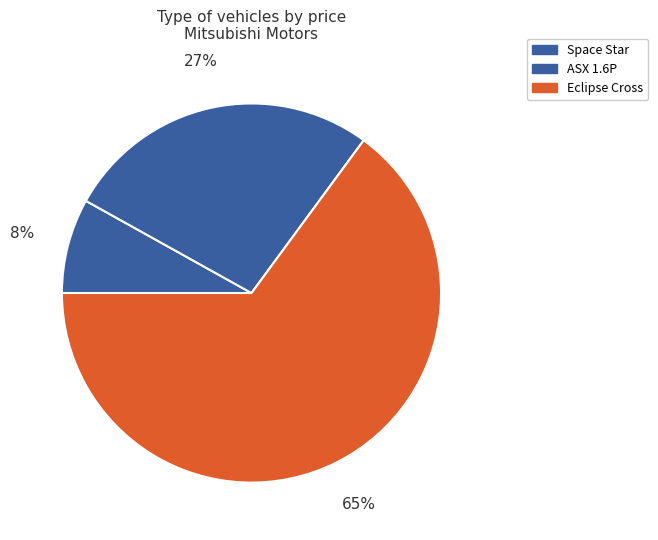

How many slices are in this pie chart?

3